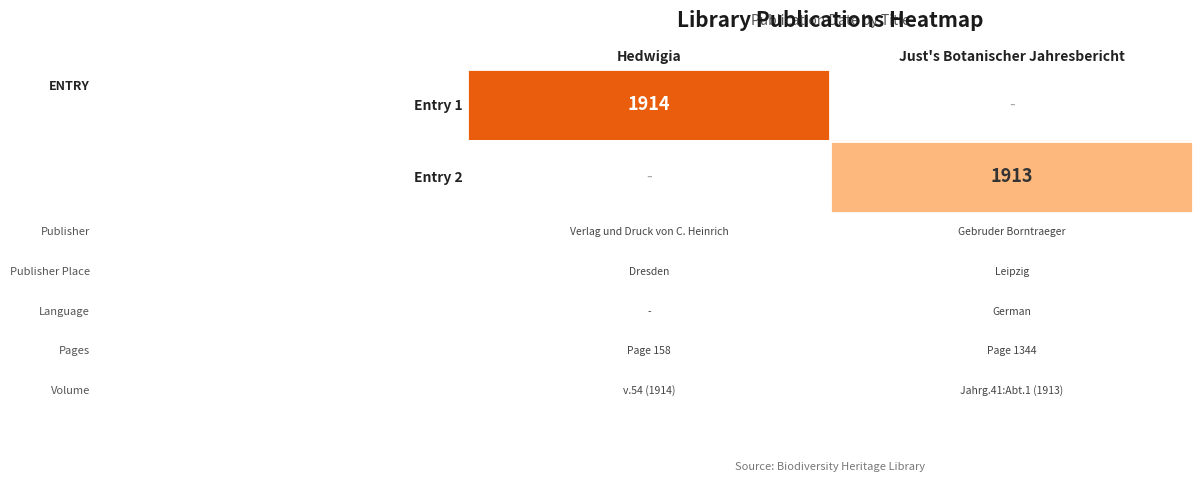

True or false: Entry 1 has a value of 1914 at Hedwigia.

True